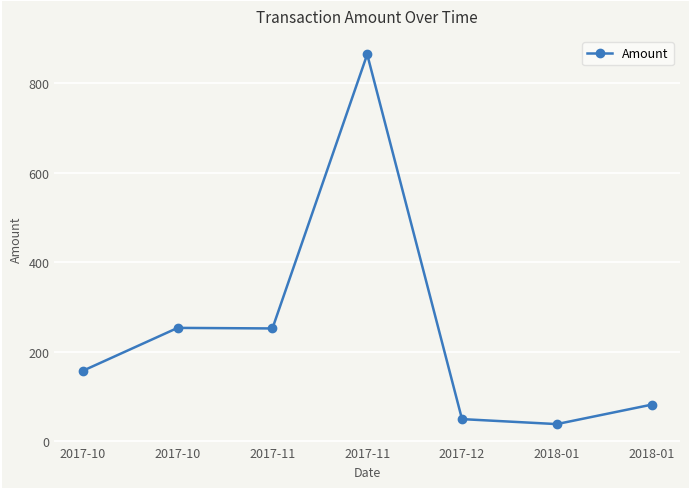

Reading right to left, what are all the values shown in this chart?

2018-01=81.2	2018-01=37.7	2017-12=48.8	2017-11=865.1	2017-11=251.7	2017-10=253.0	2017-10=157.0